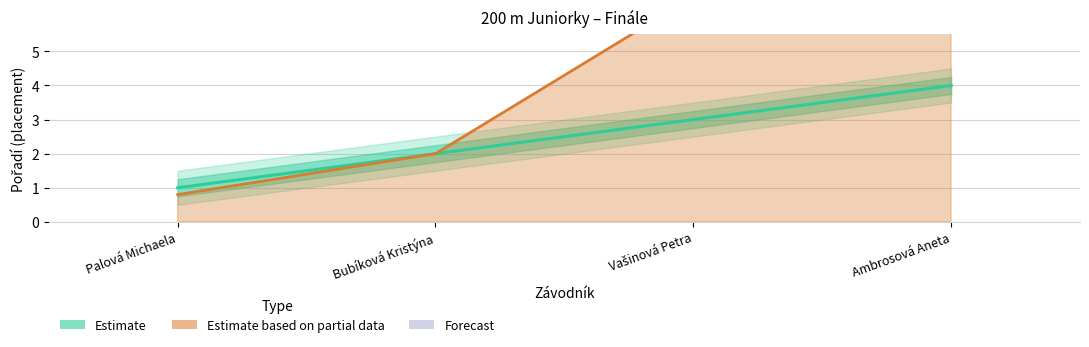

How many values are below 3?

2